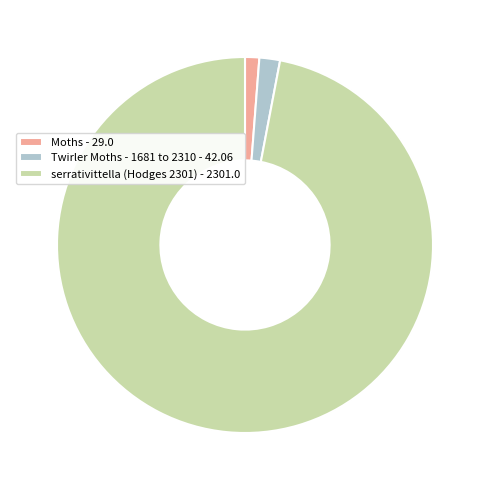

The serrativittella (Hodges 2301) slice represents 97% of the pie. True or false?

True